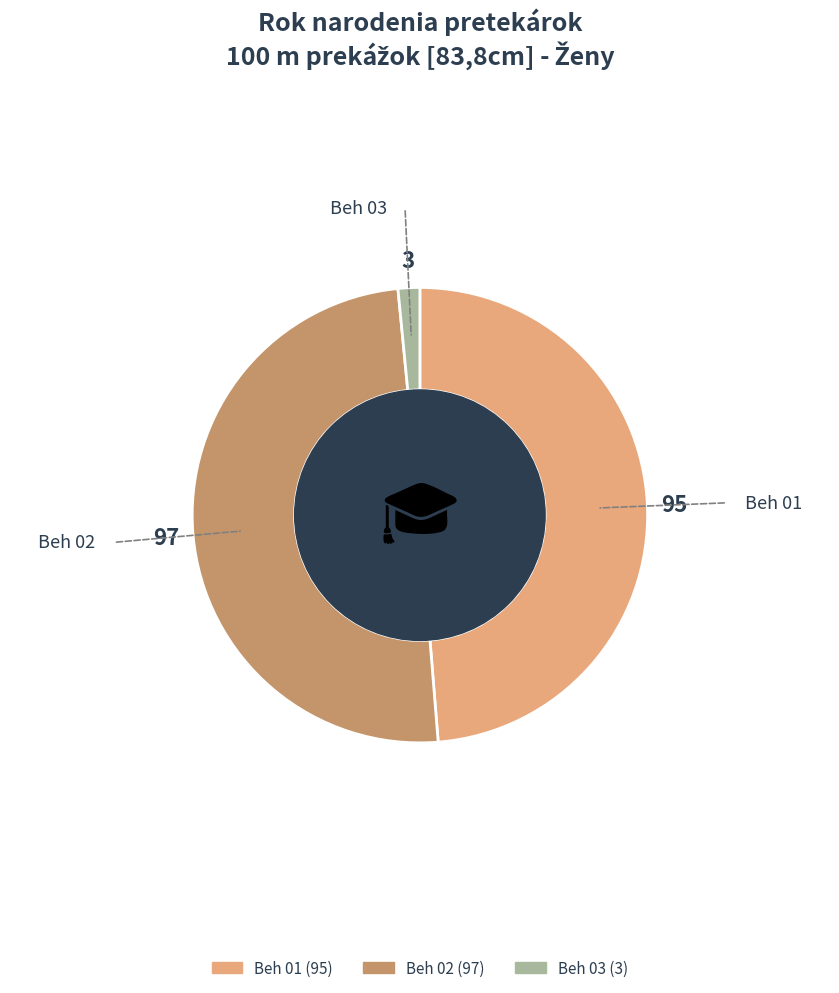

True or false: Beh 01 accounts for 37% of the total.

False